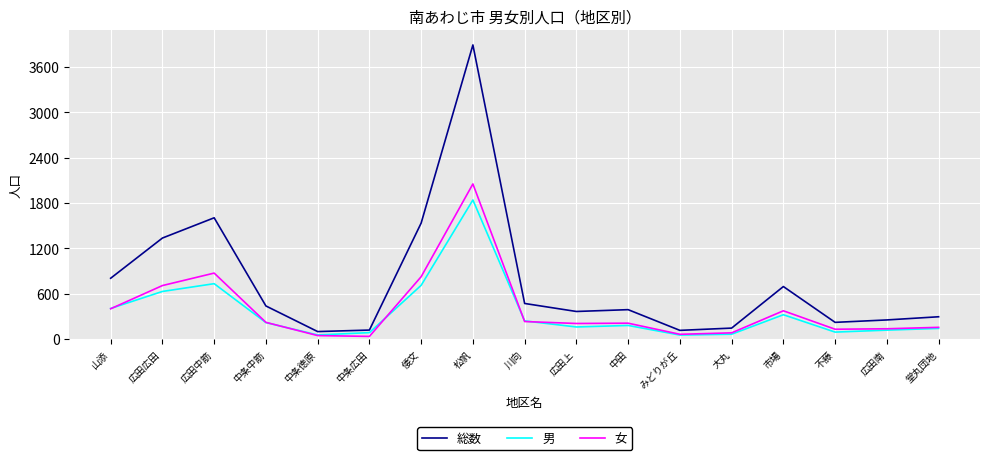

Is this an area chart (filled region under the line)?

No